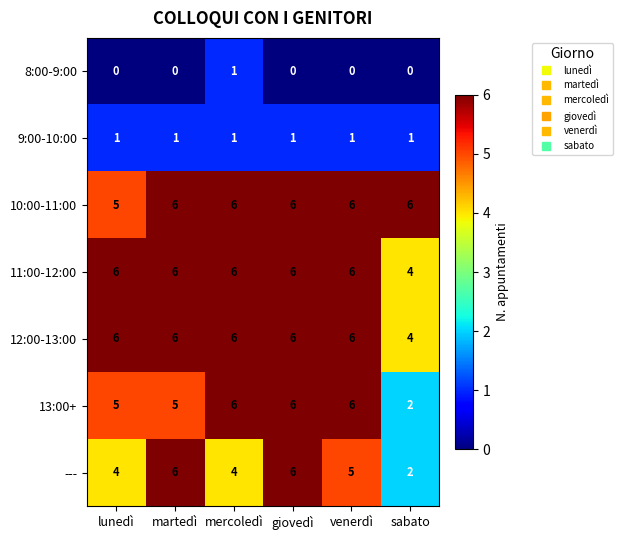

What is the greatest value displayed?

6